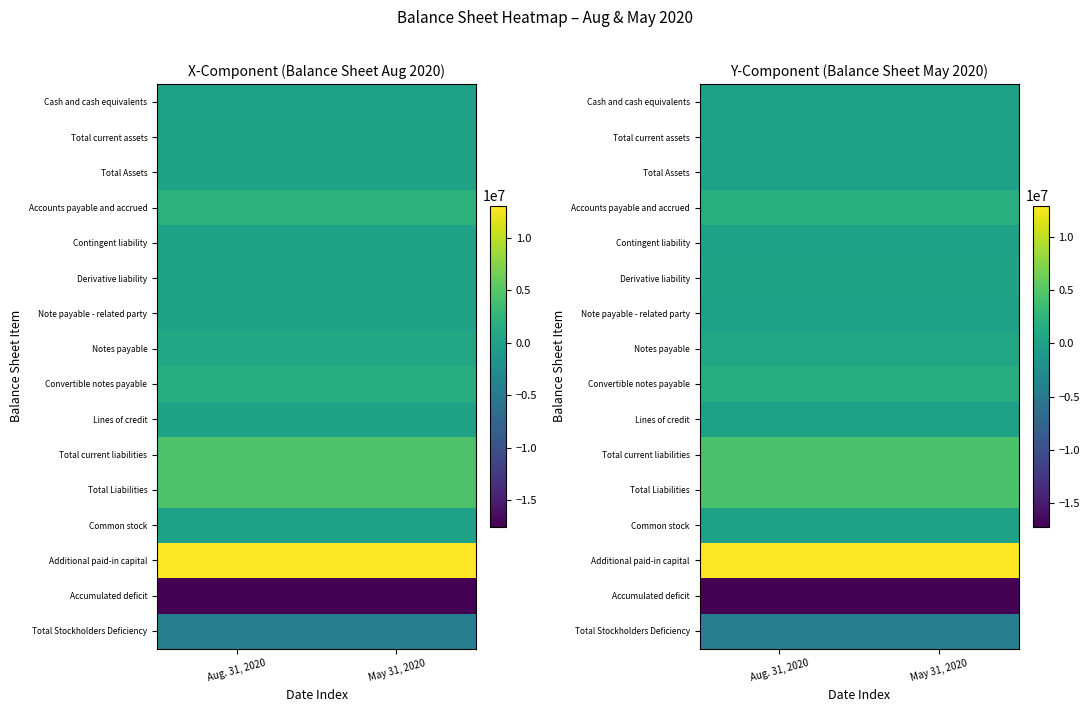

What is the sum of all Total Stockholders Deficiency values?

-8571688